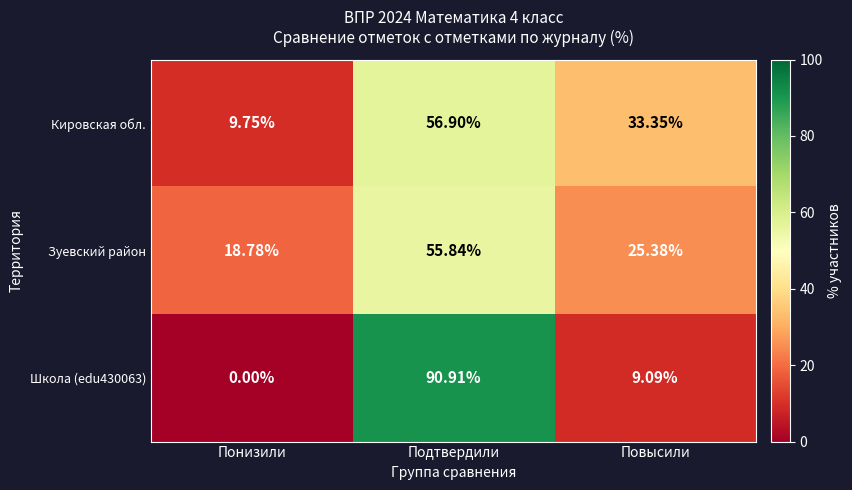

At which label does Школа (edu430063) first exceed 9?

Подтвердили